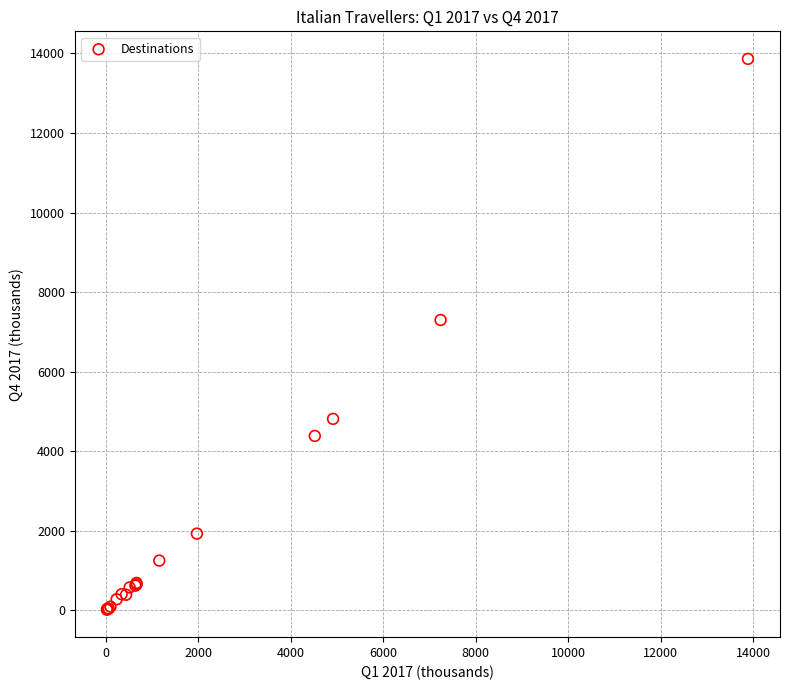

What Y value in the scatter plot is closest to 6941?

7299.9